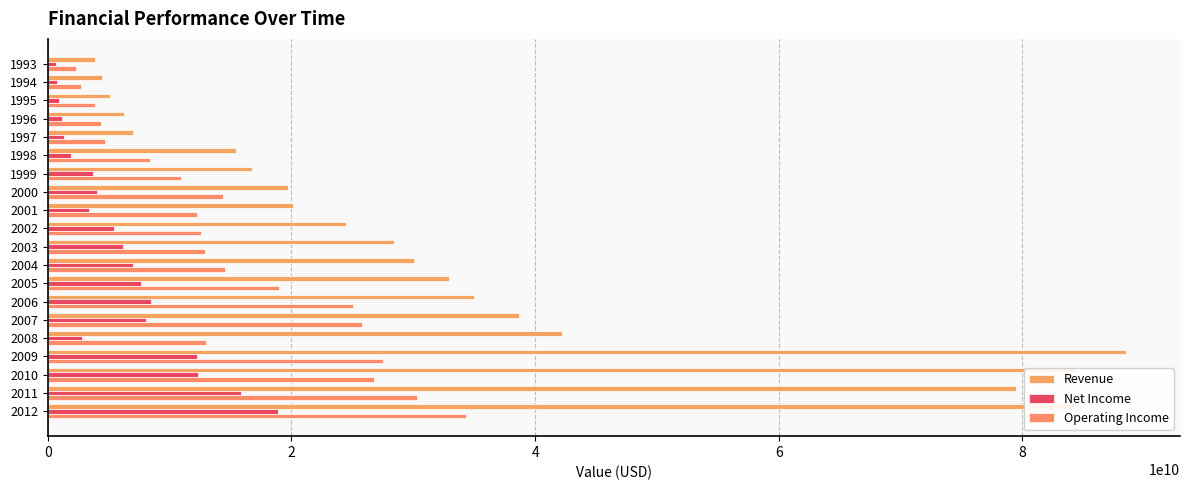

What is the difference between the maximum and minimum values in the Revenue series?

84582400000